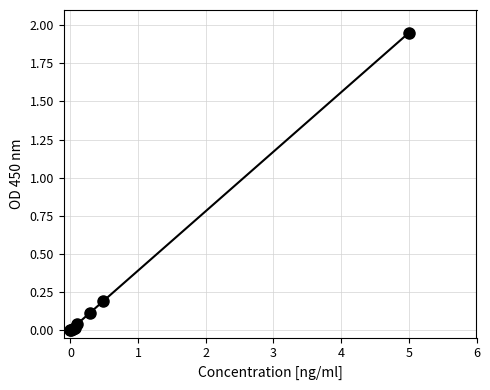

True or false: the data has more than 2 interior local peaks.

False